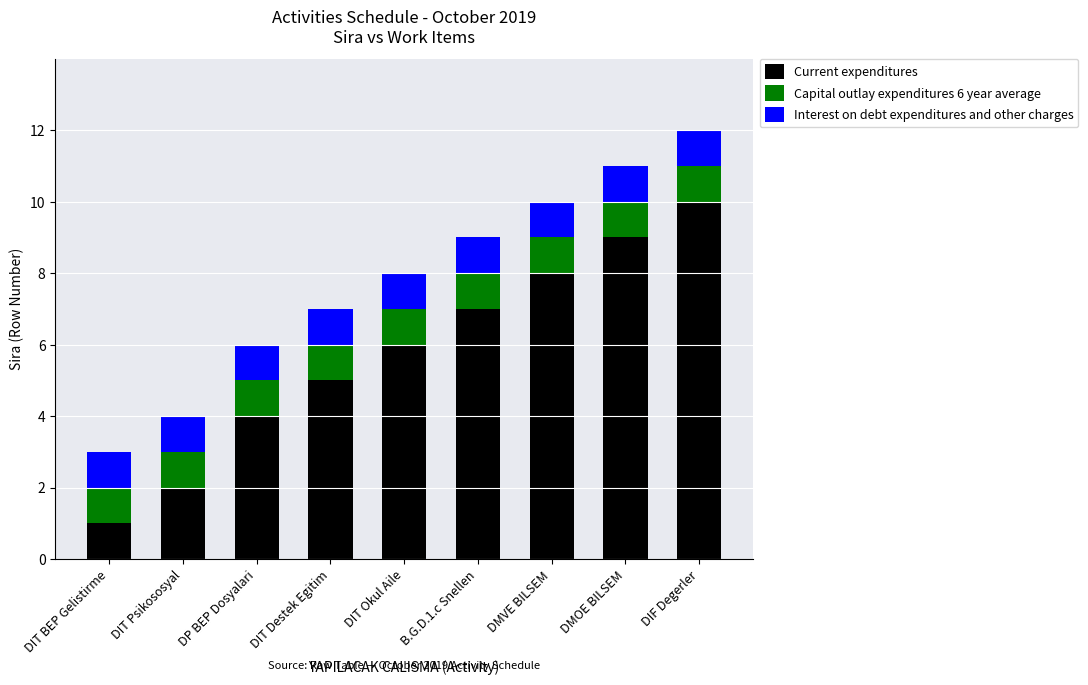

True or false: Current expenditures has a value of 3 at DMVE BILSEM.

False